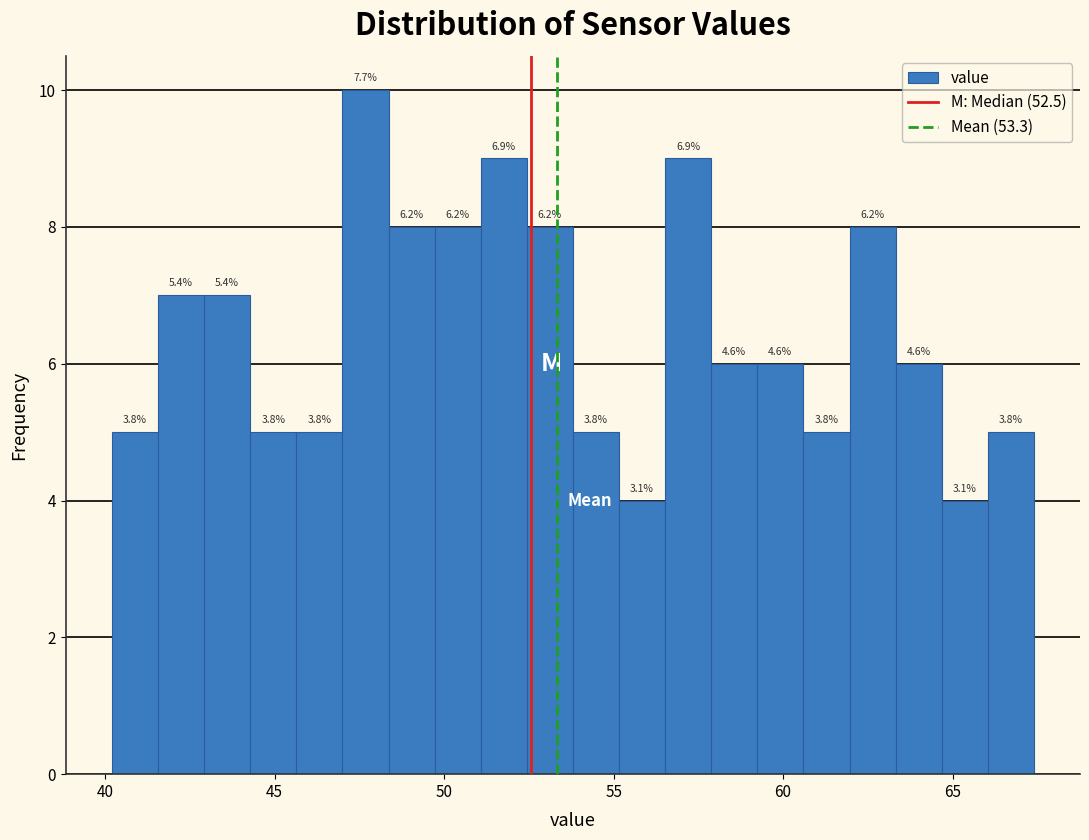

Read against the x-axis, roughly where is the centre of the tallest bar?

47.5